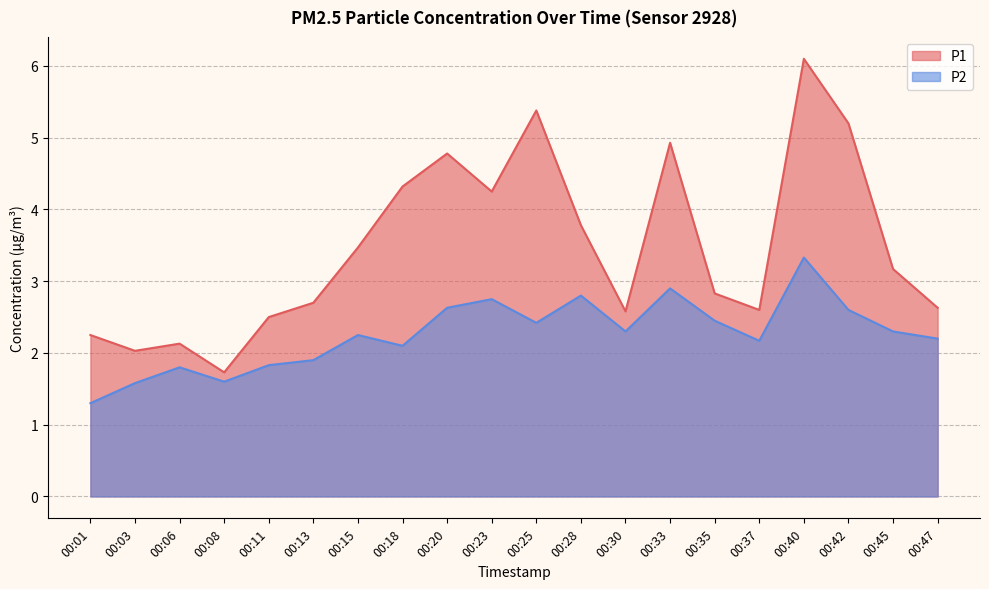

List the series in order of their peak value, highest first.

P1, P2